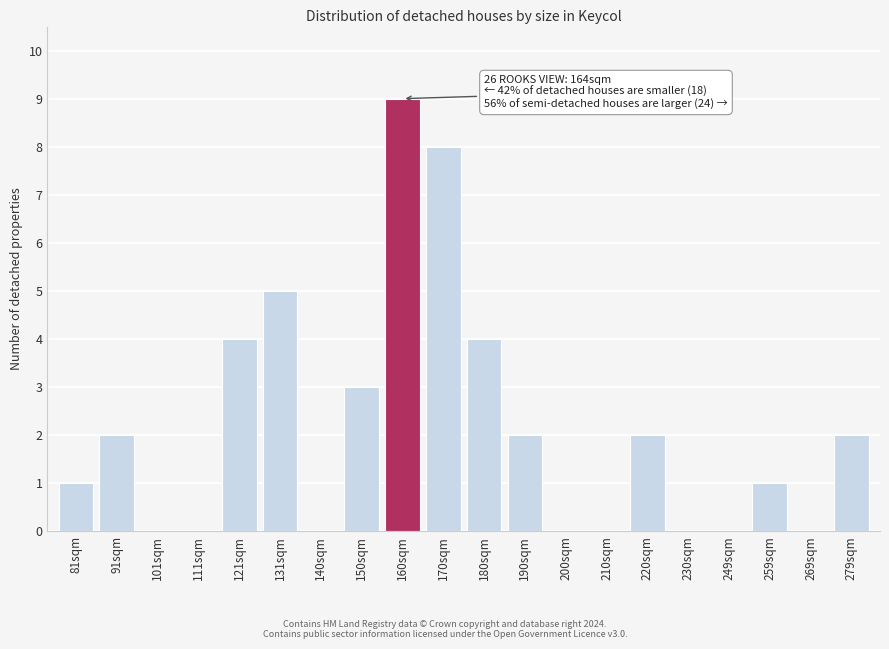

Reading left to right, list all the values displayed in this chart.

81sqm=1	91sqm=2	101sqm=0	111sqm=0	121sqm=4	131sqm=5	140sqm=0	150sqm=3	160sqm=9	170sqm=8	180sqm=4	190sqm=2	200sqm=0	210sqm=0	220sqm=2	230sqm=0	249sqm=0	259sqm=1	269sqm=0	279sqm=2